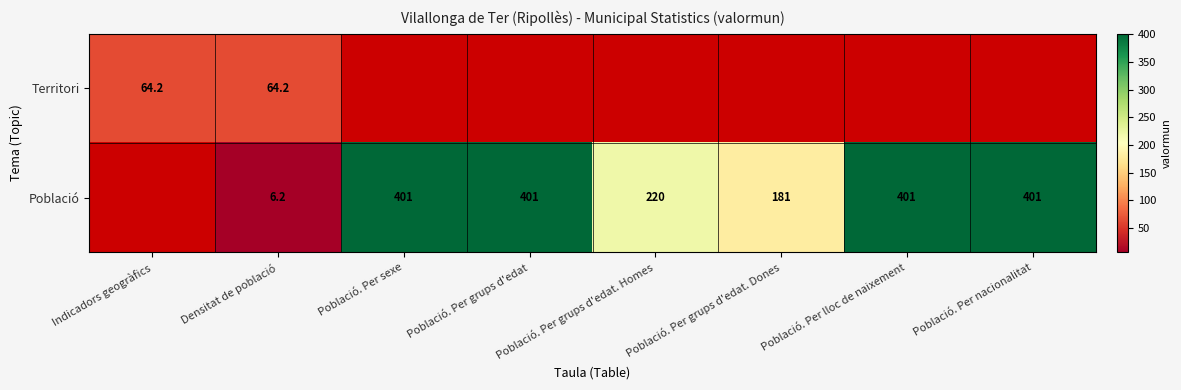

The value of Població at Població. Per lloc de naixement is 257.6. True or false?

False